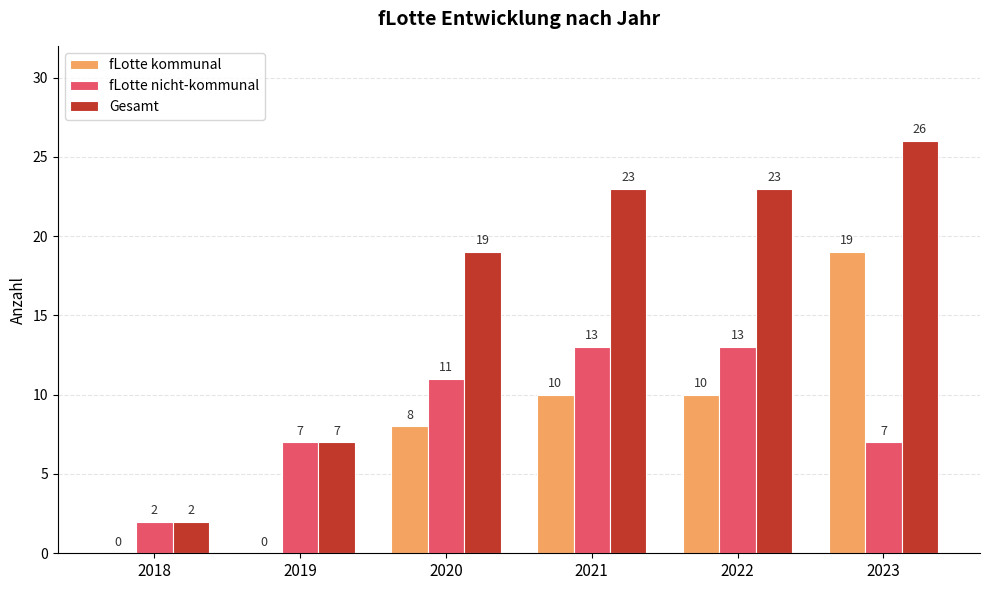

Is it true that Gesamt equals 7 at 2019?

True